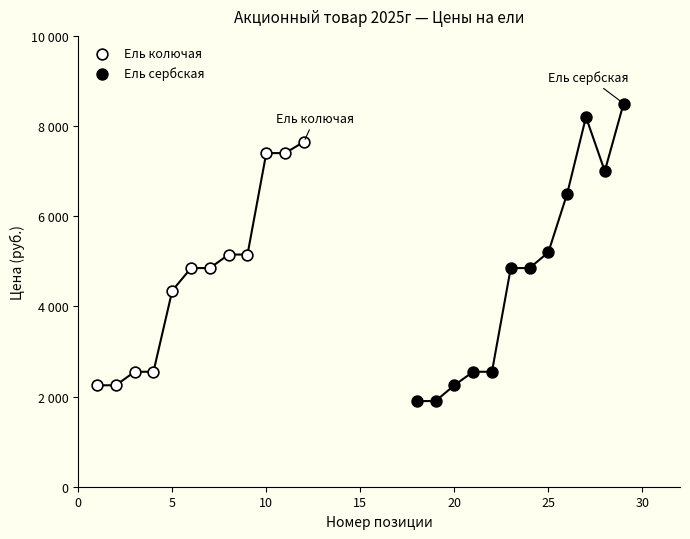

Which series reaches the minimum Y coordinate?

Ель сербская